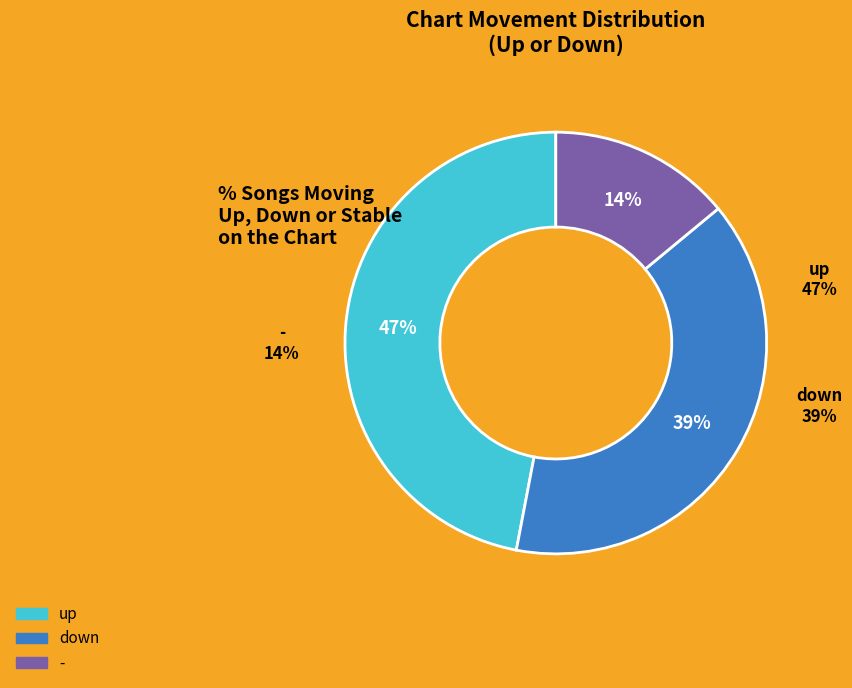

Between up and -, which is larger?

up